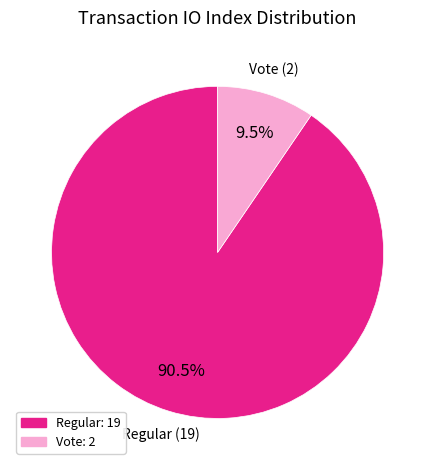

Is there a majority slice in this chart?

Yes